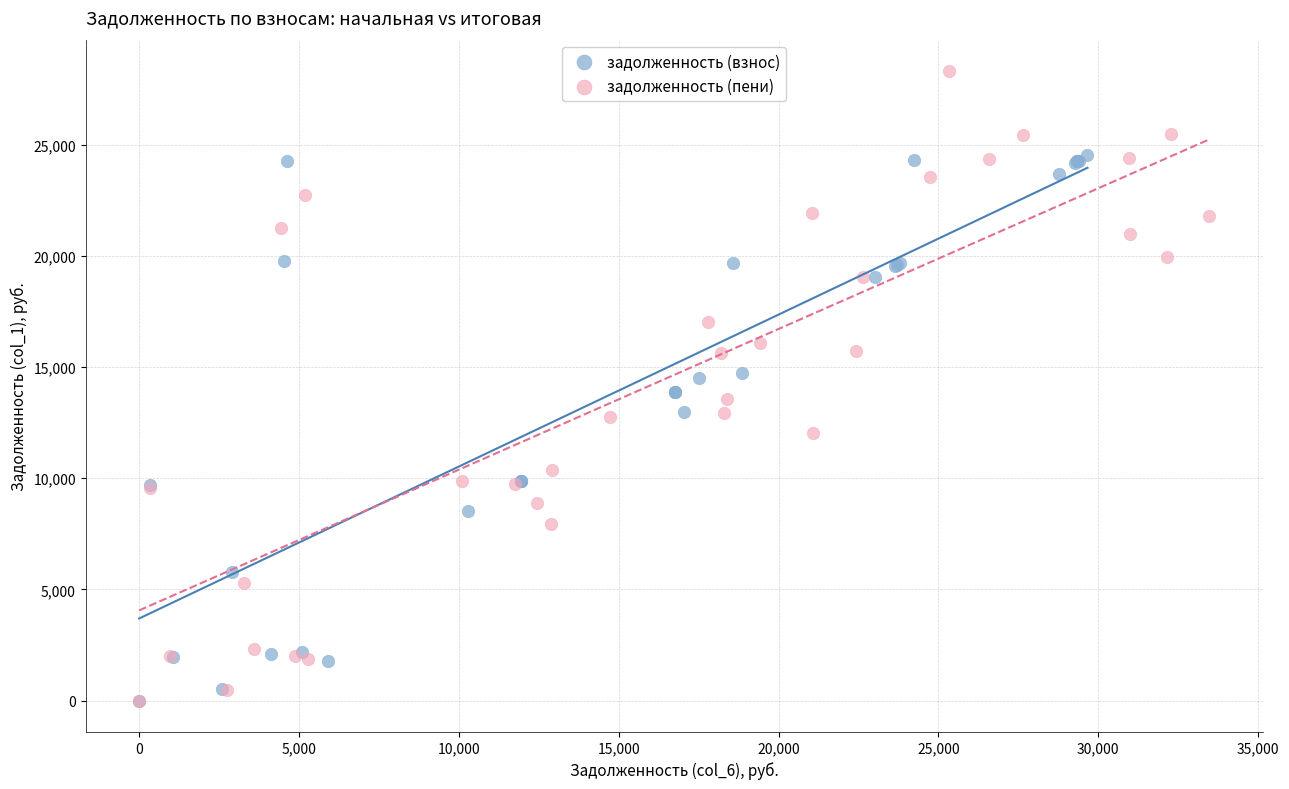

Which series contains the highest Y value?

задолженность (пени)